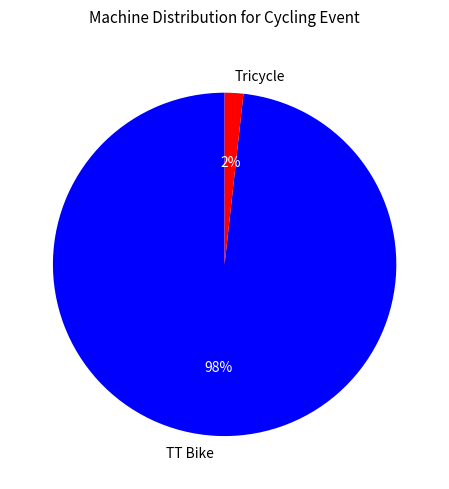

To the nearest percent, what is the difference between the TT Bike and Tricycle slice percentages?

96%